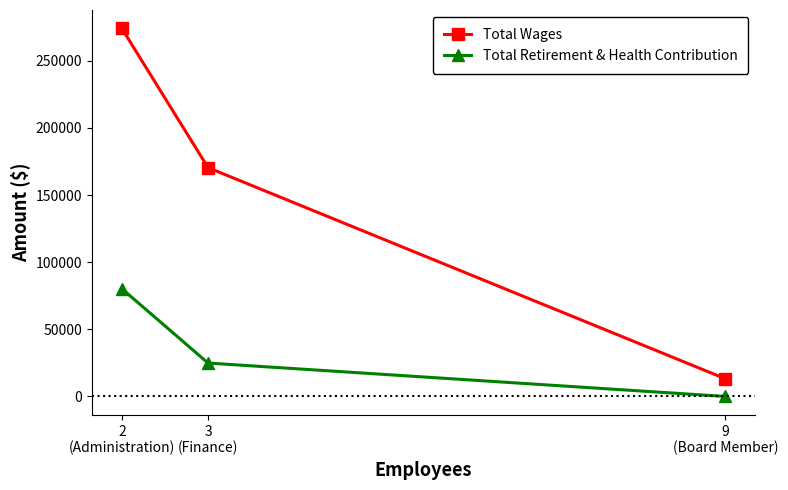

Which category has the lowest value in the Total Retirement & Health Contribution series?

9
(Board Member)